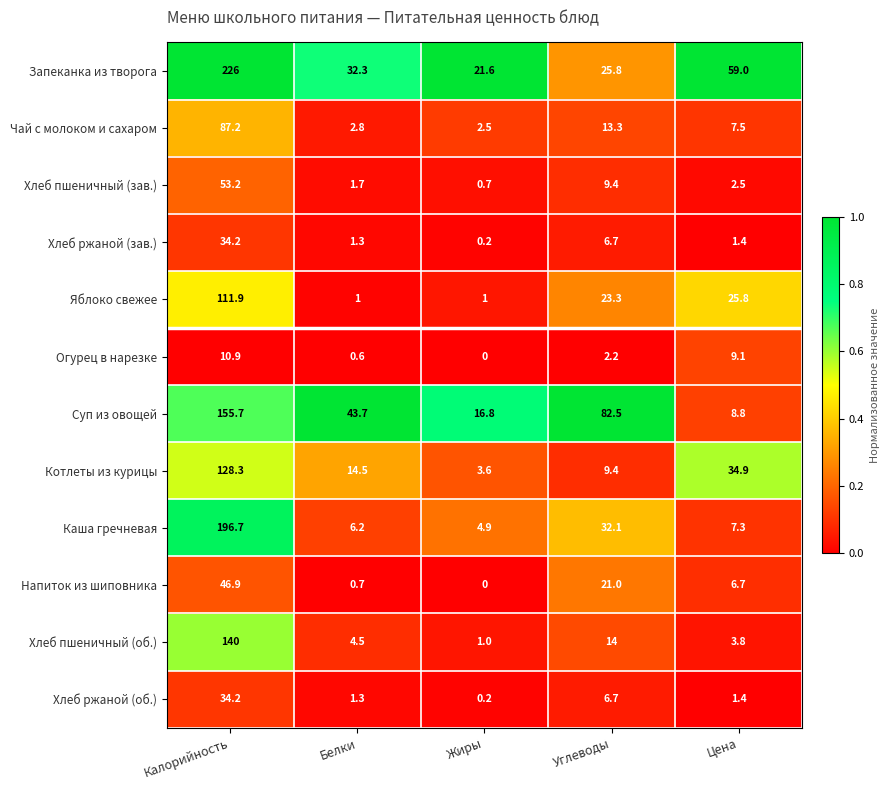

Which series has the largest range (max minus min)?

Запеканка из творога